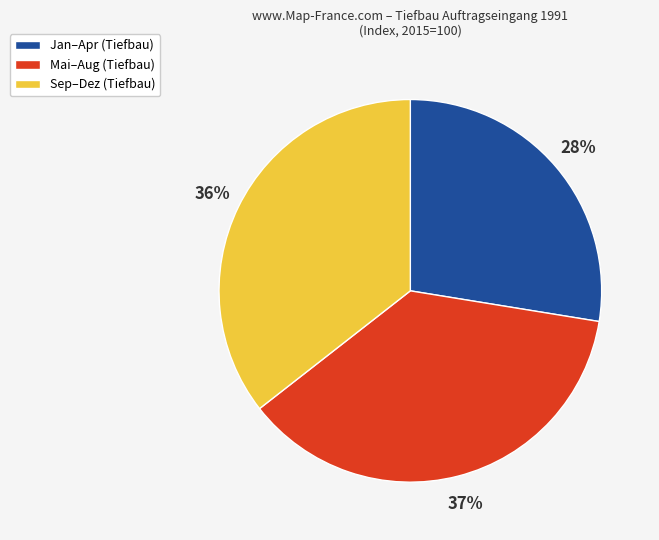

Is there any slice that represents more than half of the pie?

No